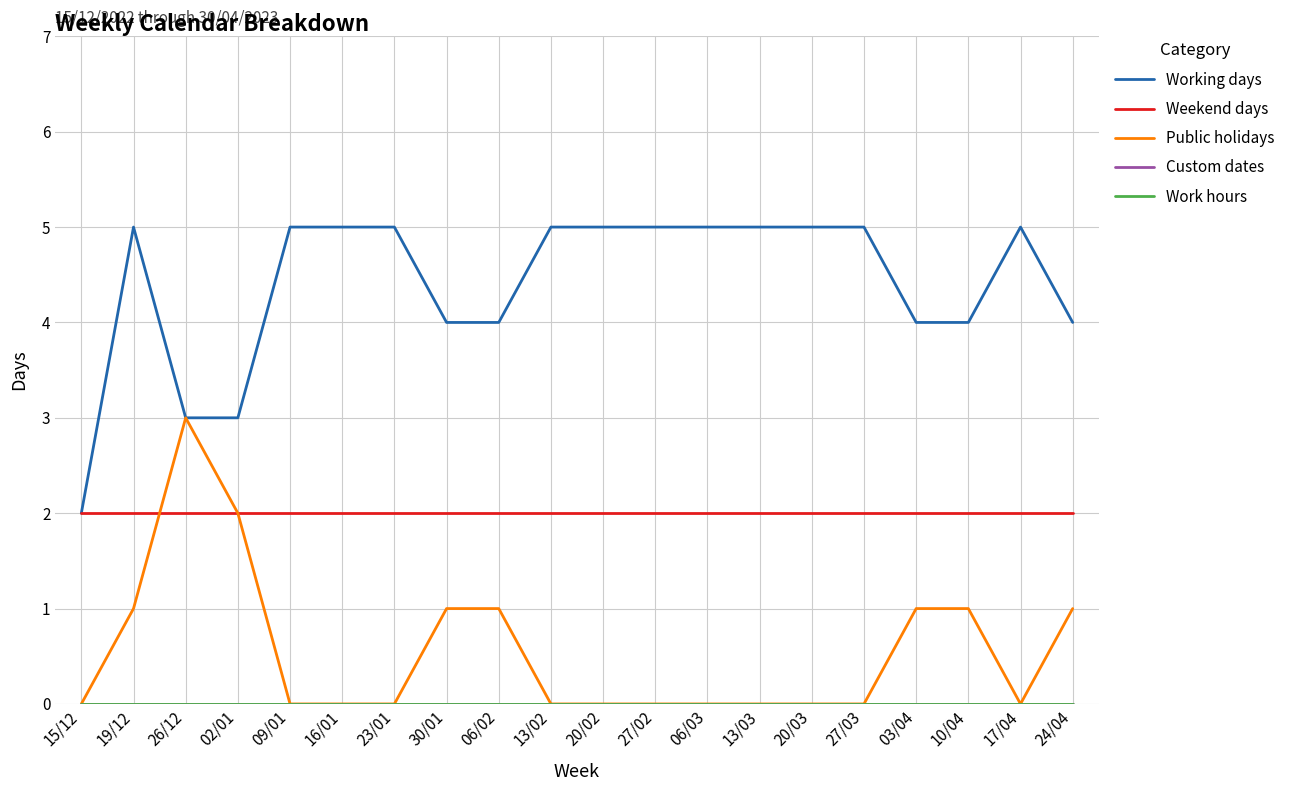

Does the chart have visible grid lines?

Yes